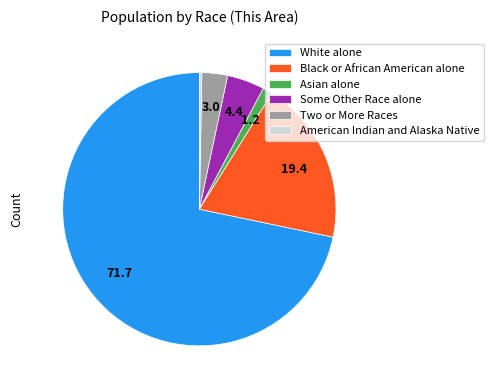

Between White alone and Black or African American alone, which is larger?

White alone